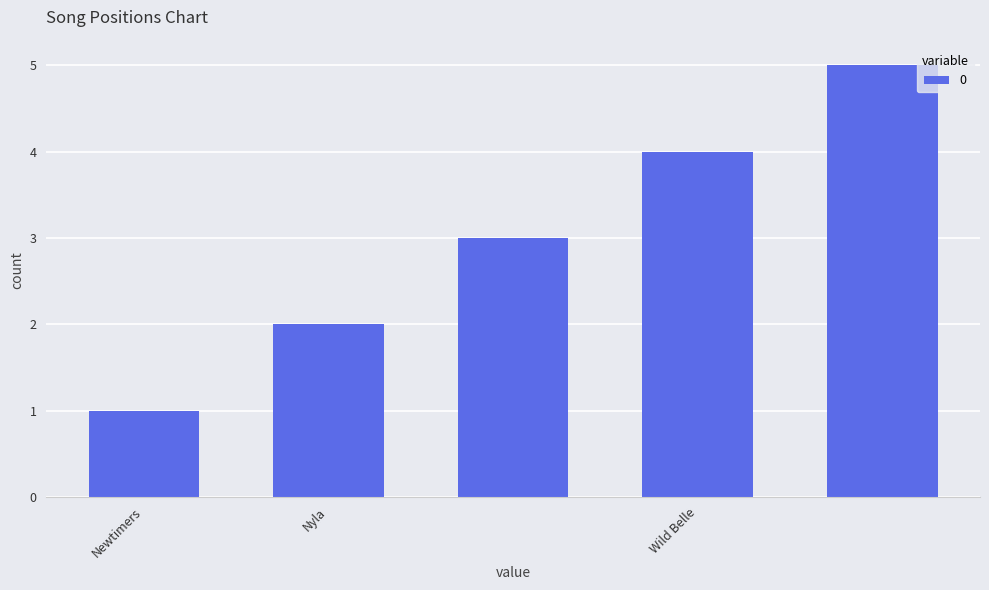

What is the maximum value shown in the chart?

5